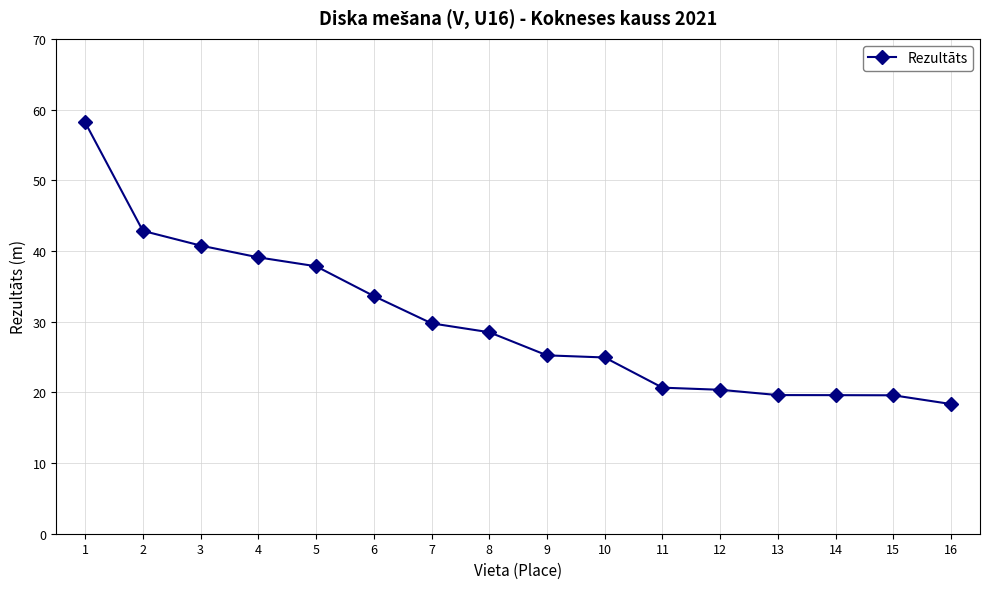

True or false: the data shows 28.0 at 13.

False